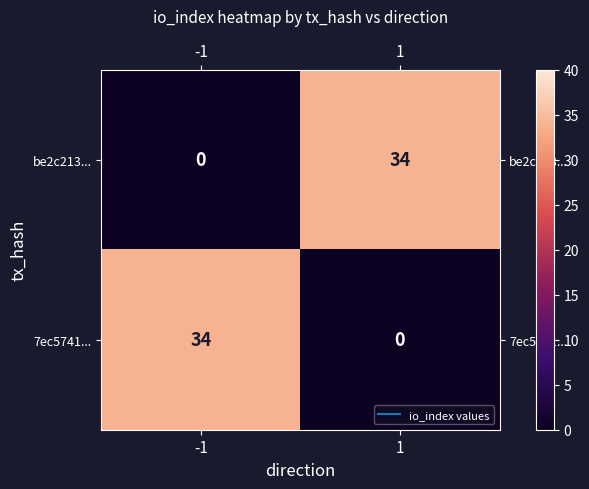

What is the highest value of the be2c213... series?

34